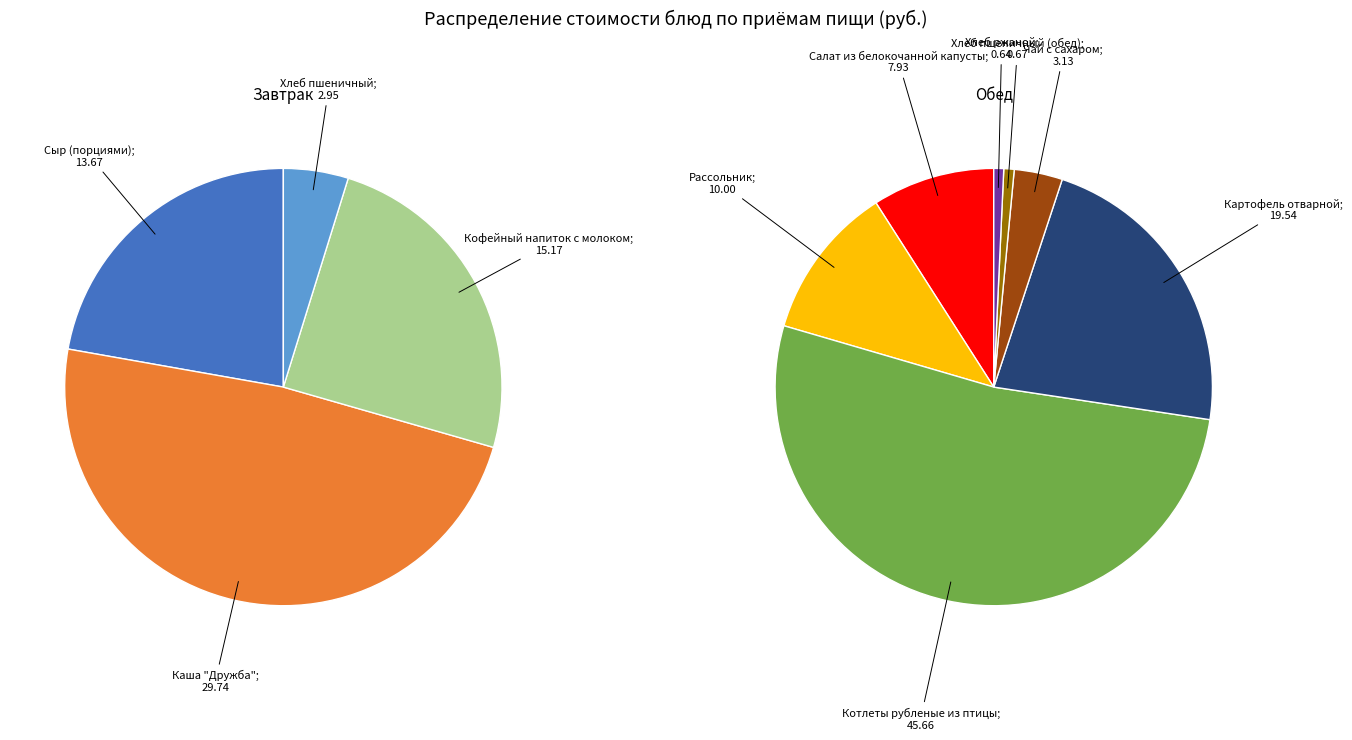

Which has a higher value, Котлеты рубленые из птицы or Кофейный напиток с молоком?

Котлеты рубленые из птицы